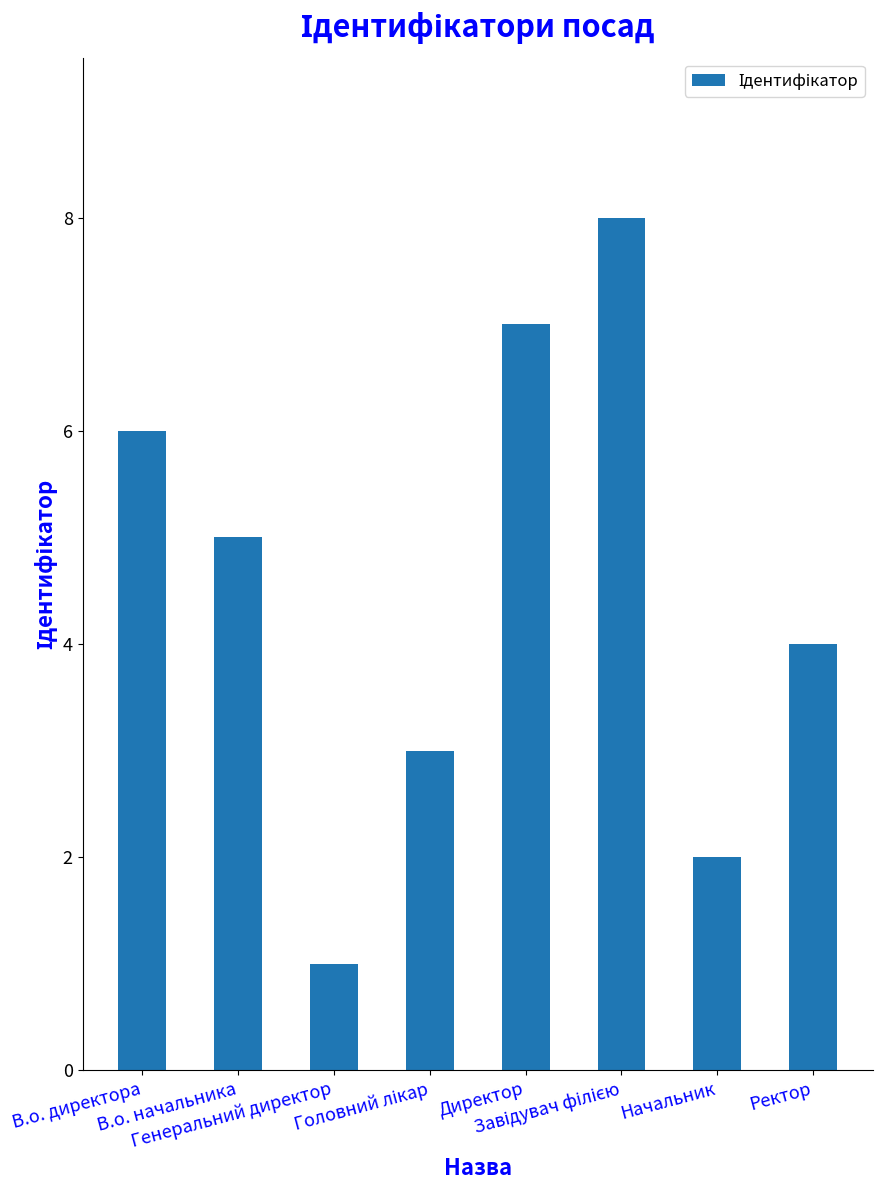

Reading left to right, transcribe all the data shown in this chart.

6	5	1	3	7	8	2	4